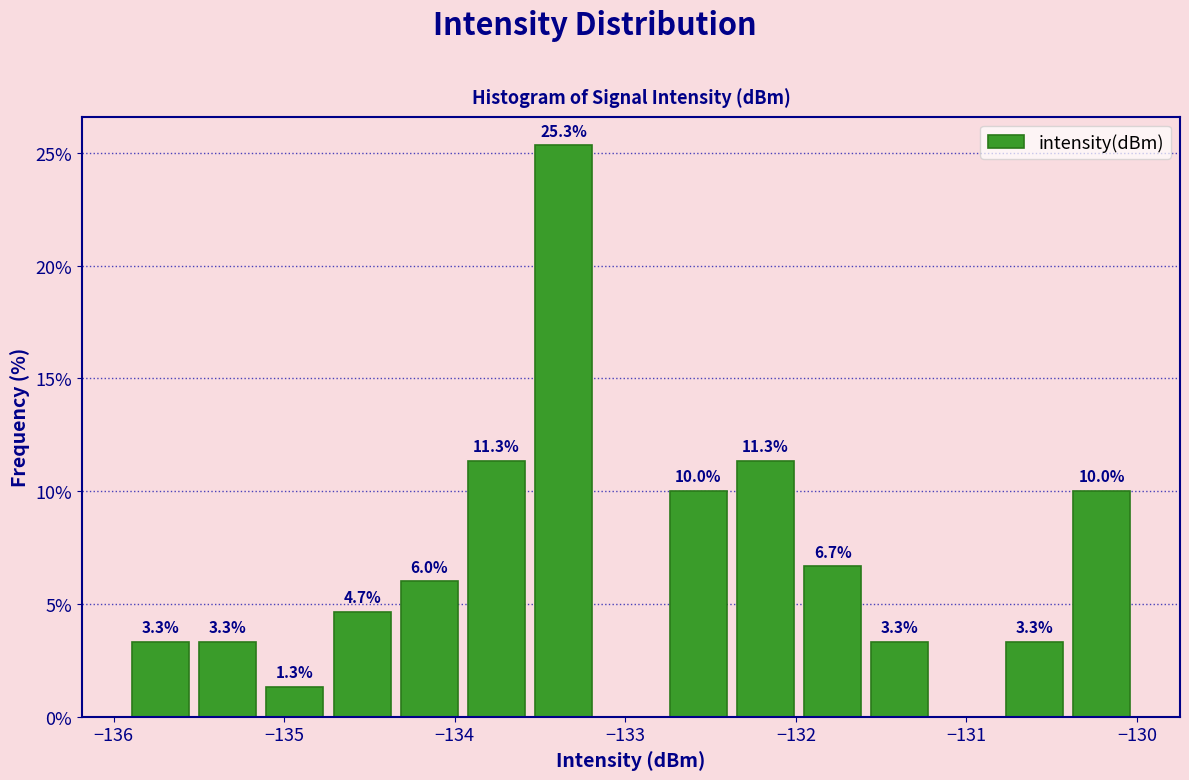

Around what value on the x-axis is the tallest bar? Give the approximate position of its centre, as read against the axis.

-133.4